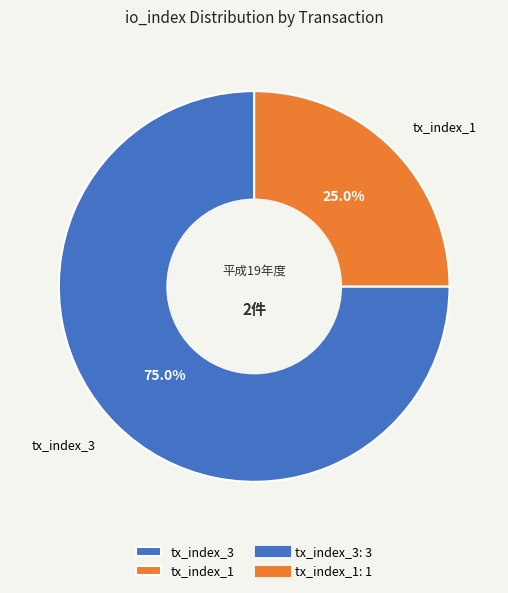

Rank the categories by value from lowest to highest.

tx_index_1, tx_index_3